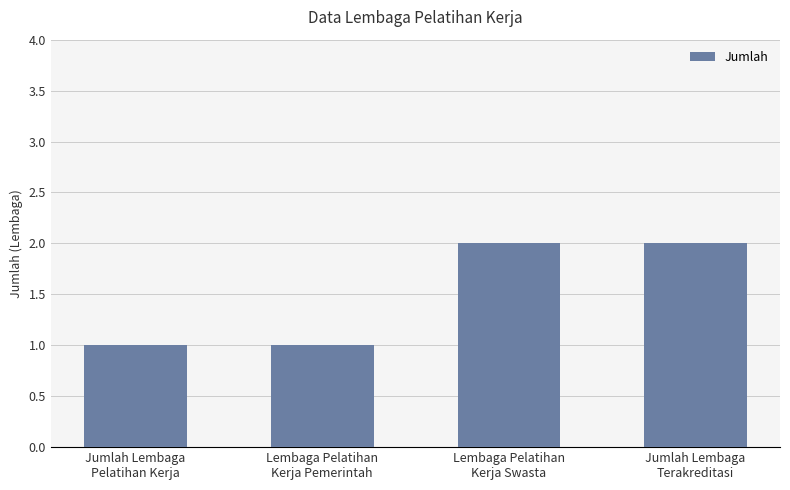

What is the label of the 1st bar from the left?

Jumlah Lembaga
Pelatihan Kerja